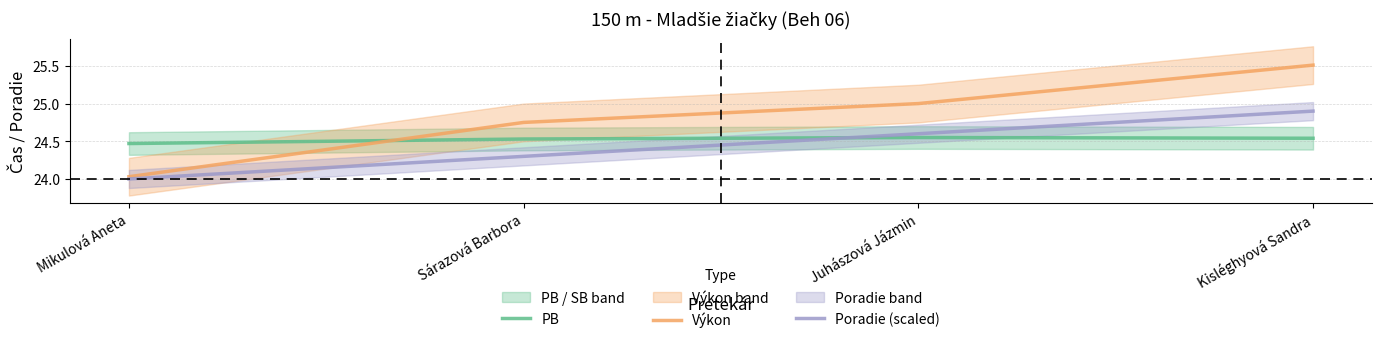

What is the average value of the Výkon series?

24.8